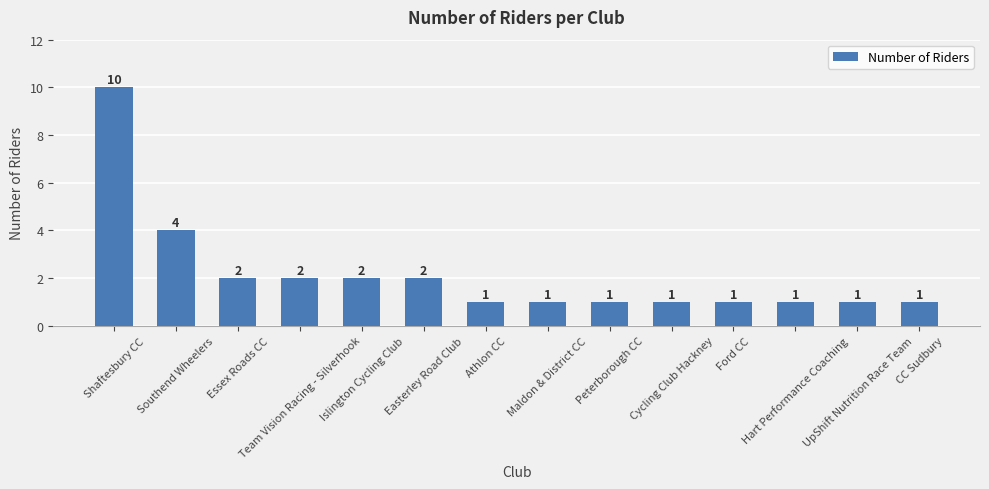

How many data points are above 1?

6